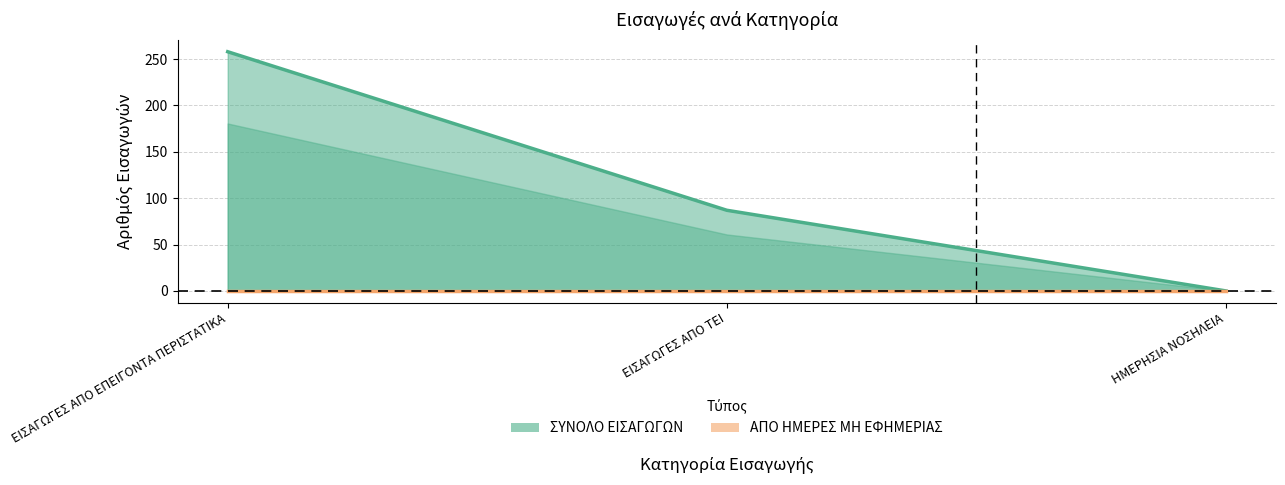

What is the difference between the second highest and minimum values?

87